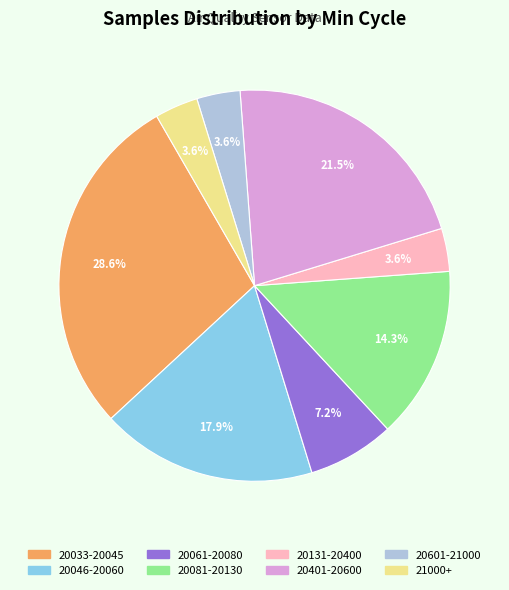

Does any single category account for the majority?

No